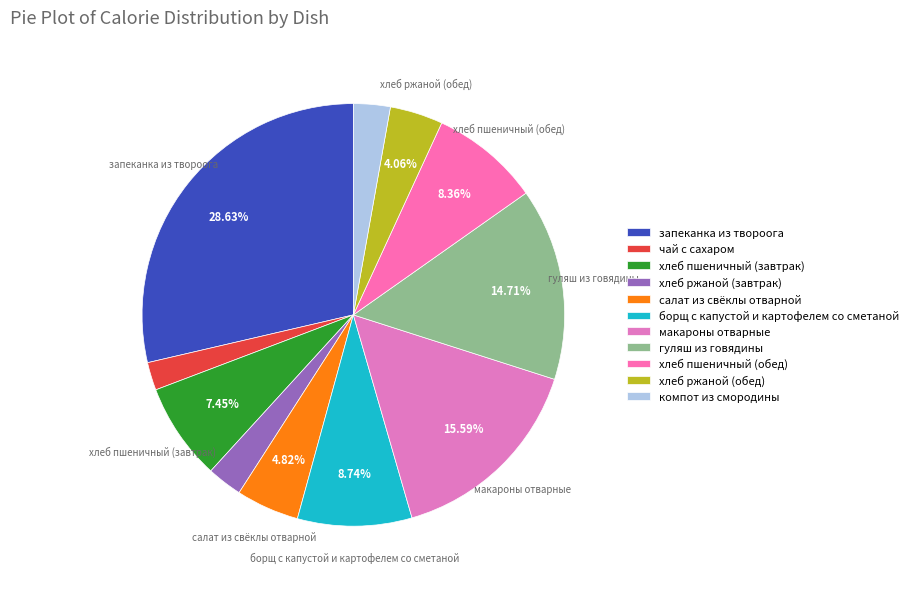

To the nearest percent, what portion does макароны отварные represent?

16%